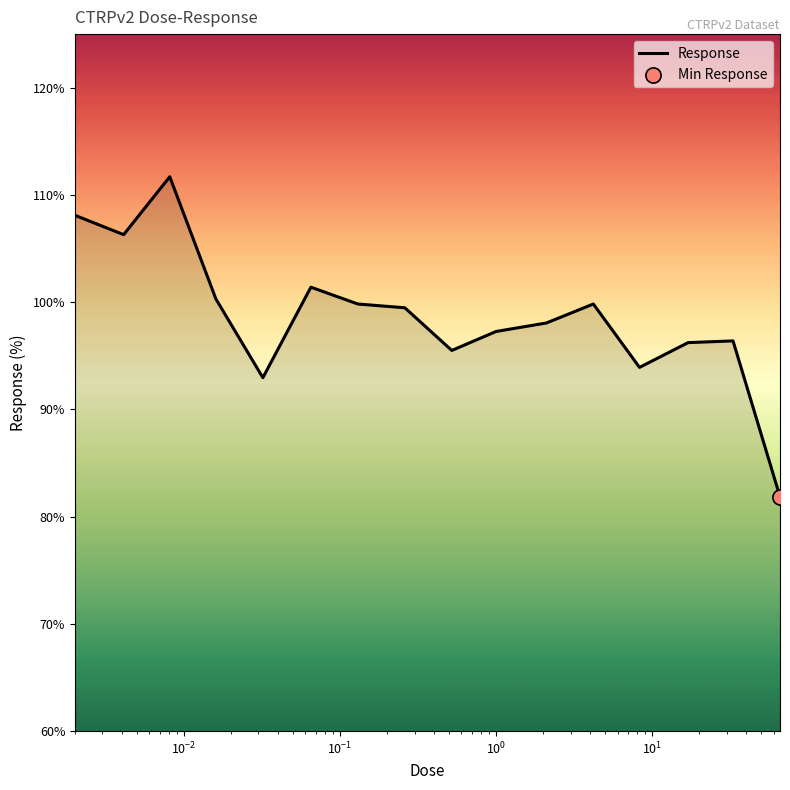

What is the maximum value shown in the chart?

111.7